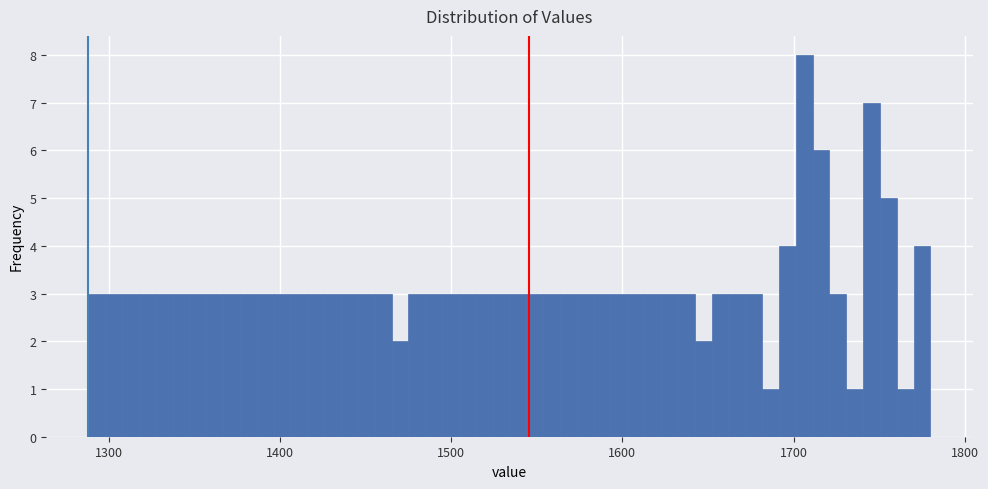

Read against the x-axis, roughly where is the centre of the tallest bar?

1710